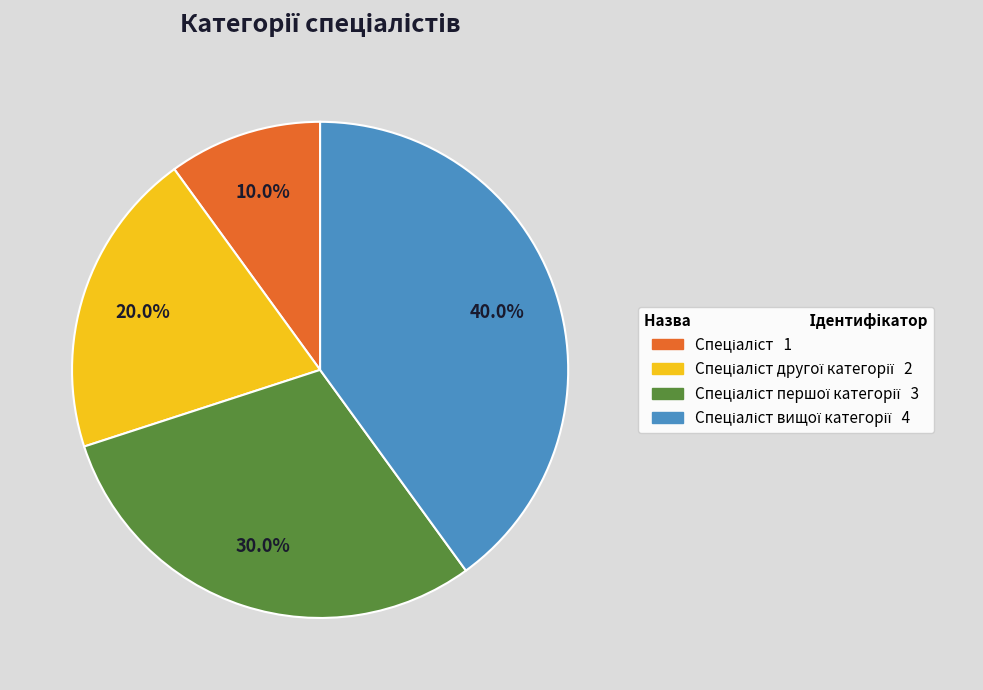

Does any single category account for the majority?

No